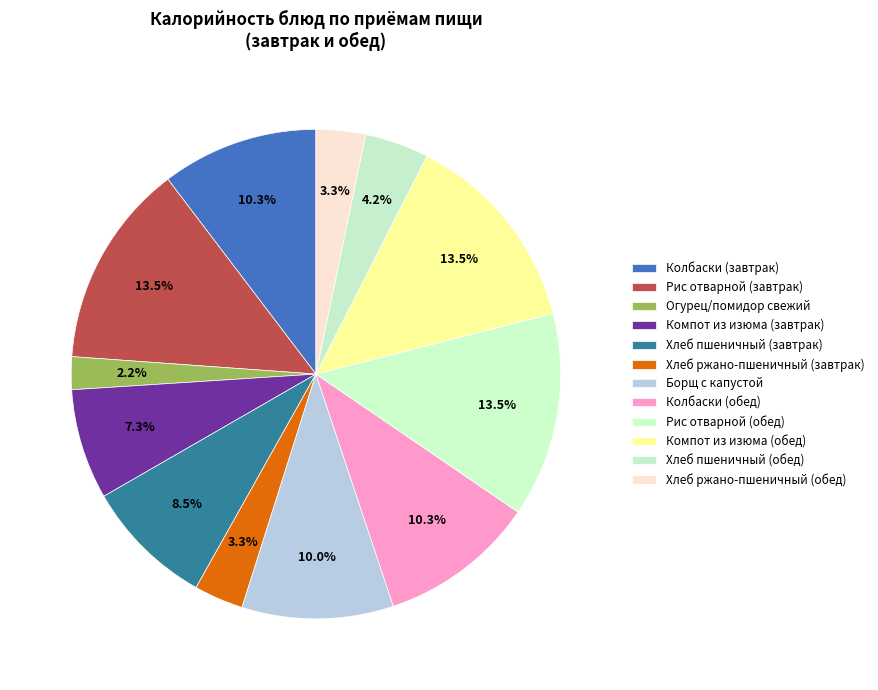

How many slices are in this pie chart?

12